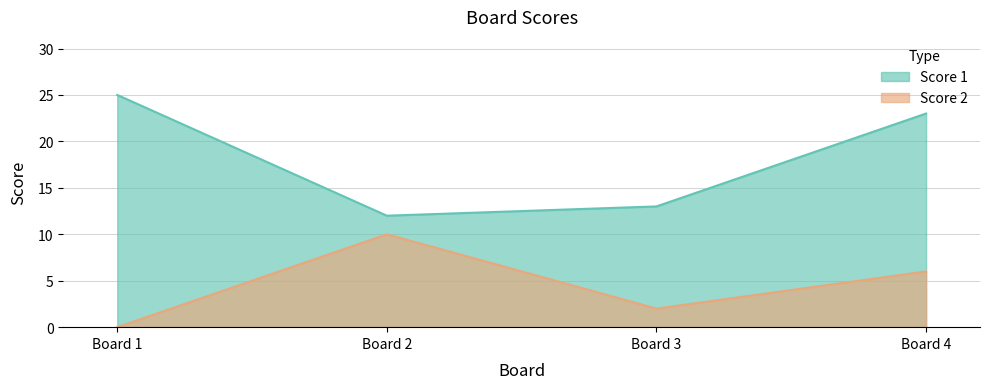

True or false: Score 2 and Score 1 intersect in this chart.

False